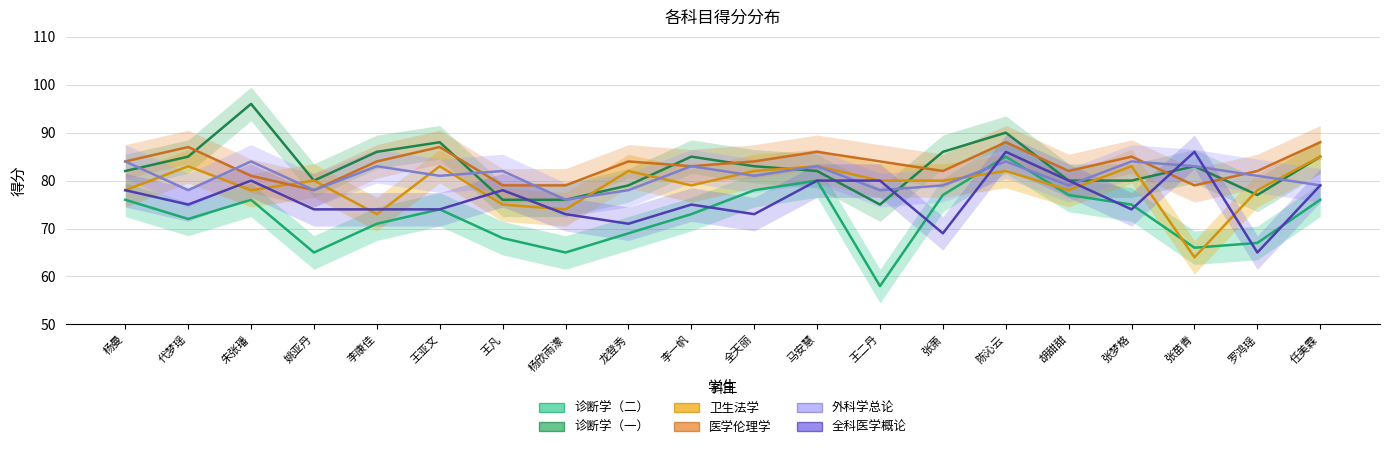

Which category has the lowest value across all series?

王二丹